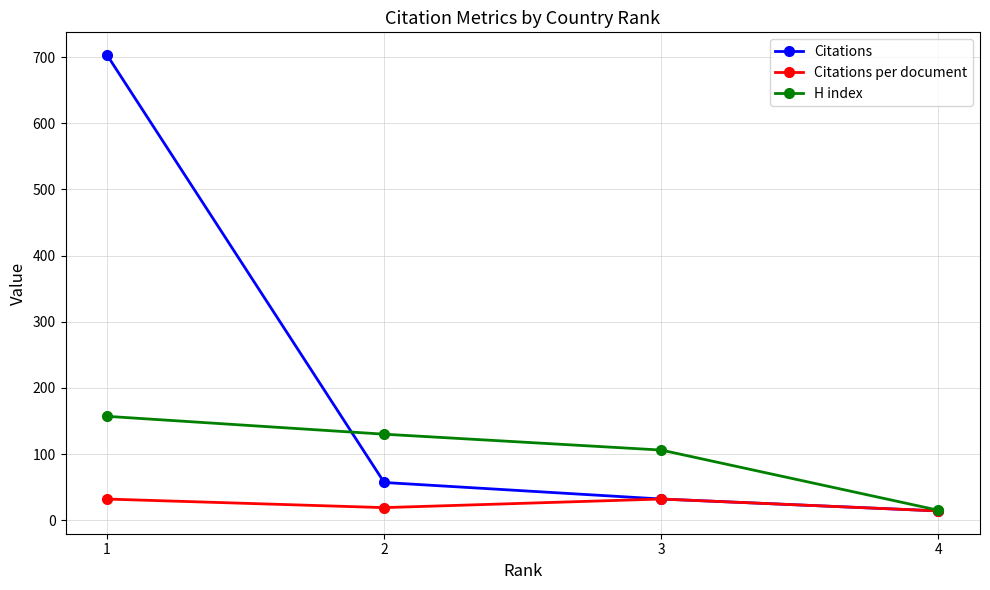

At how many categories does at least one series exceed 359?

1